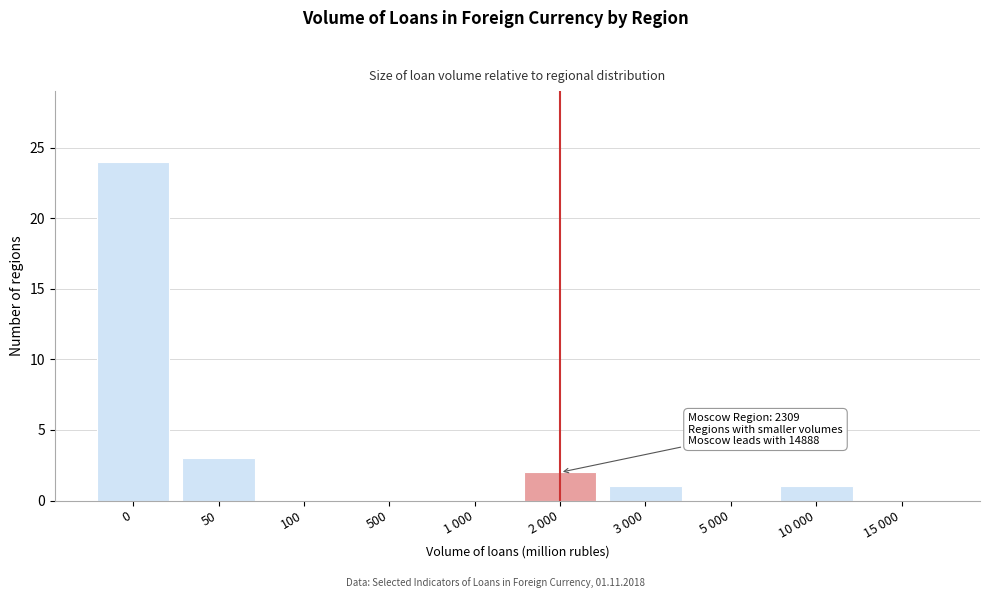

Reading left to right, transcribe all the data shown in this chart.

0=24	50=3	100=0	500=0	1 000=0	2 000=2	3 000=1	5 000=0	10 000=1	15 000=0